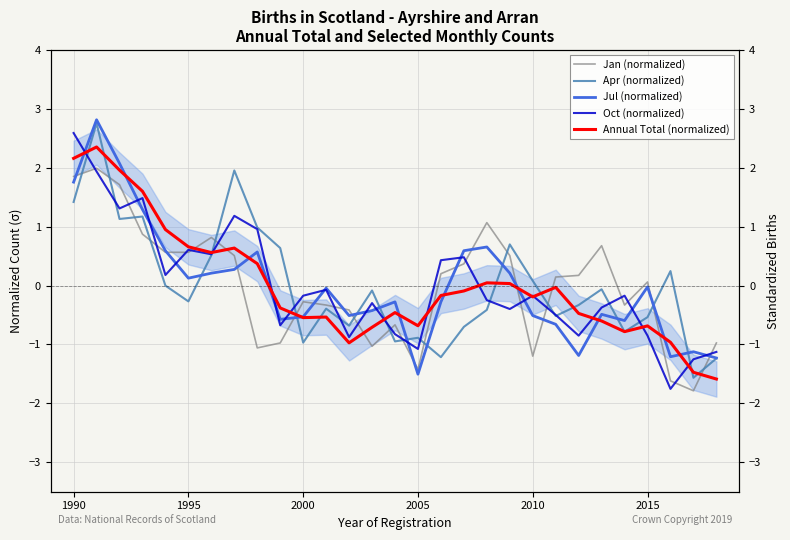

The value of Annual Total (normalized) at 2000 is -0.2. True or false?

False